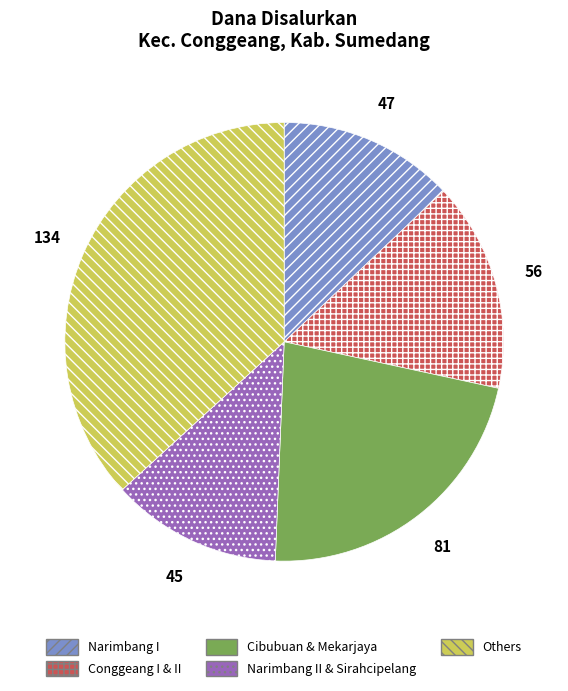

Is there any slice that represents more than half of the pie?

No